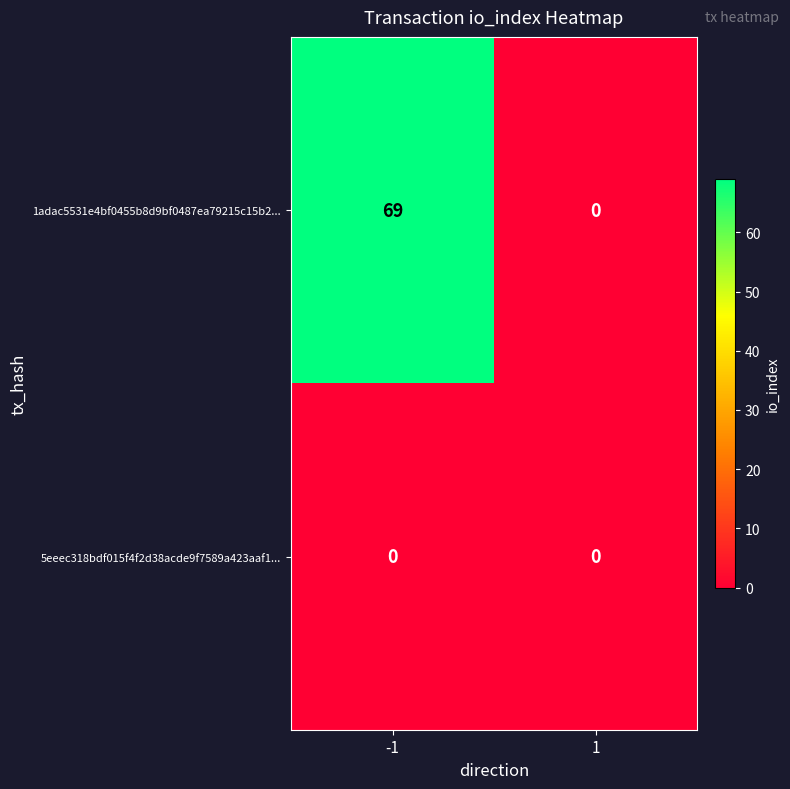

What is the spread (max minus min) of values at -1?

69